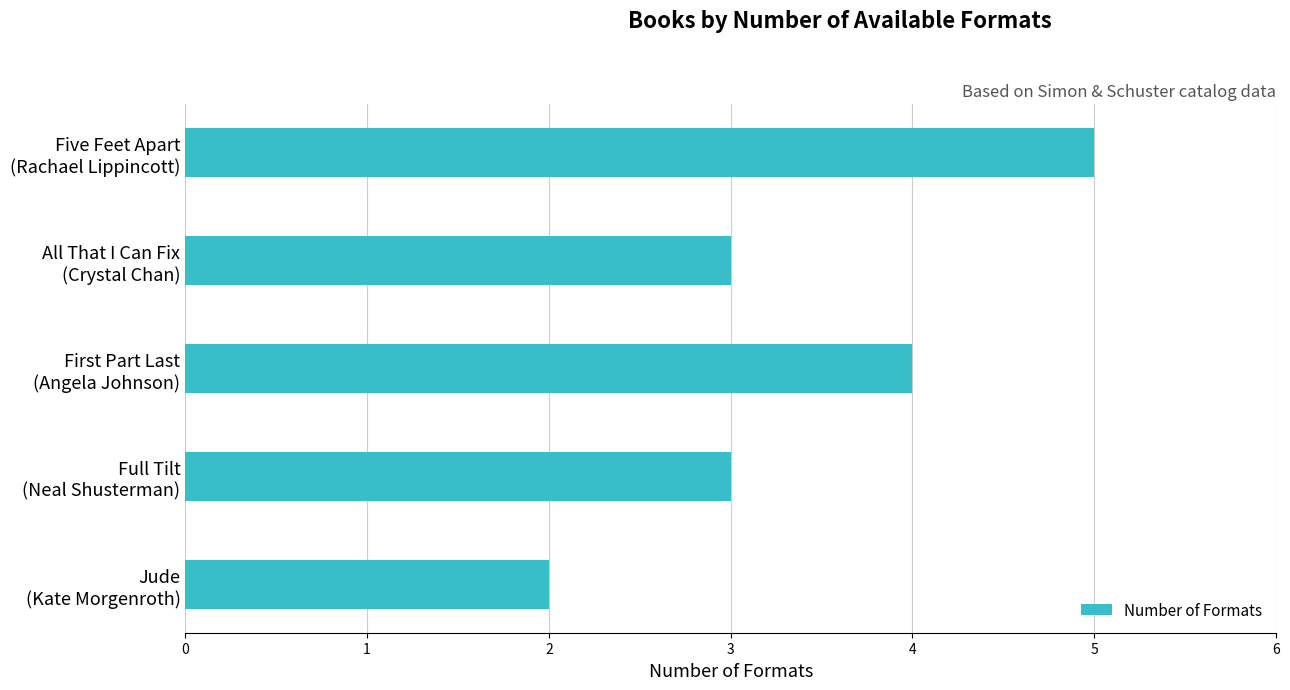

What is the greatest value displayed?

5